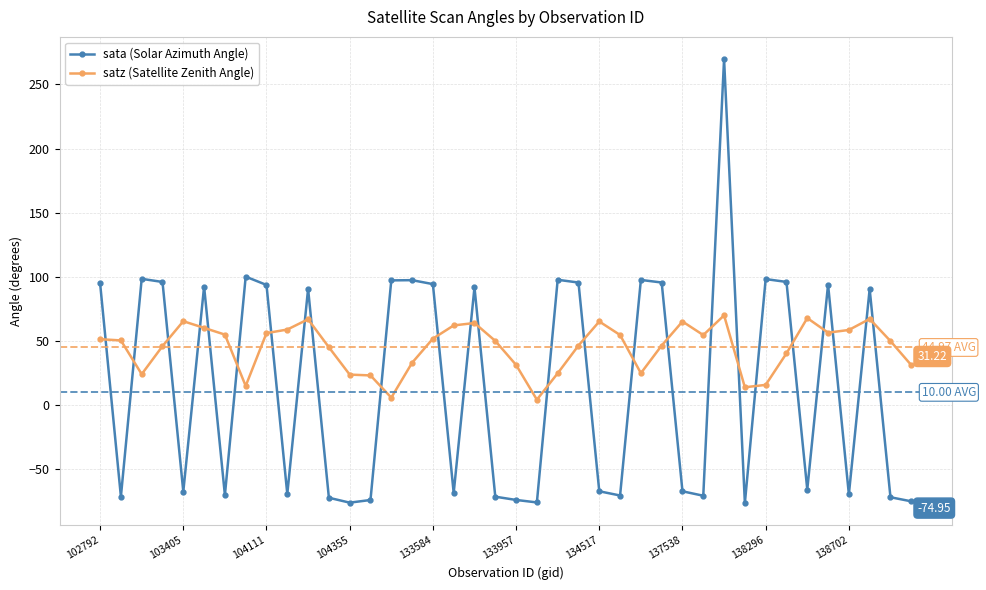

Rank the series by their average value, from highest to lowest.

satz (Satellite Zenith Angle), sata (Solar Azimuth Angle)